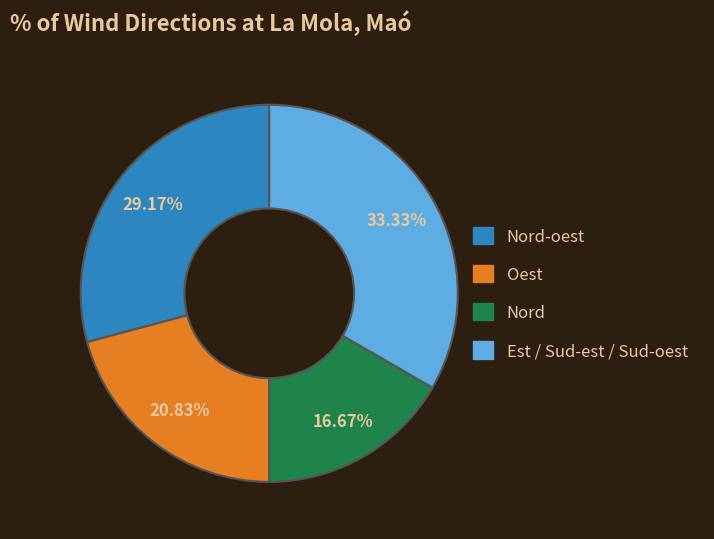

Is there a majority slice in this chart?

No